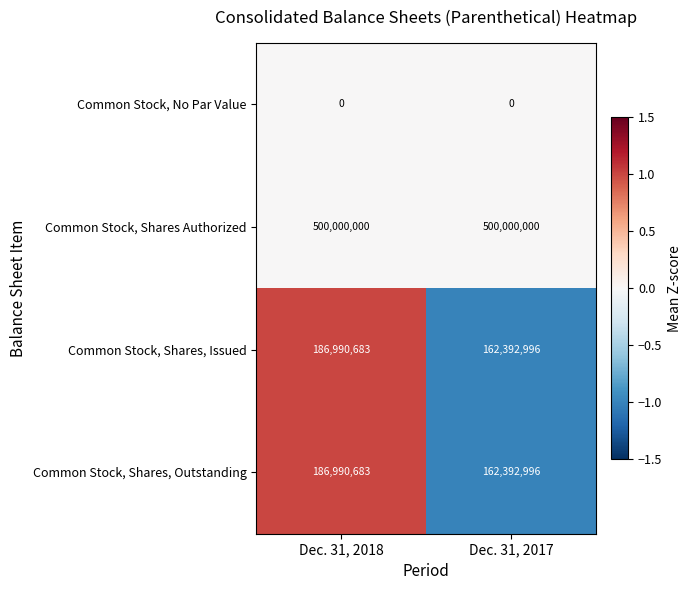

What is the total value across all series at Dec. 31, 2017?

824785992